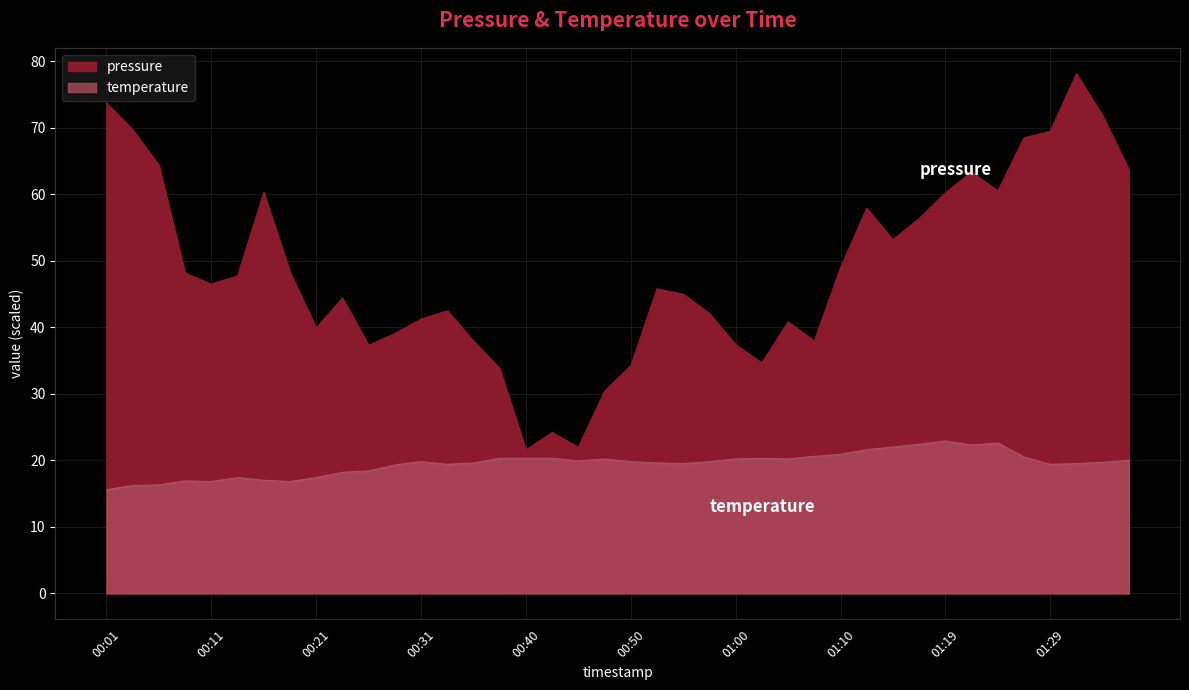

True or false: temperature has more than 1 points higher than both neighbors.

True